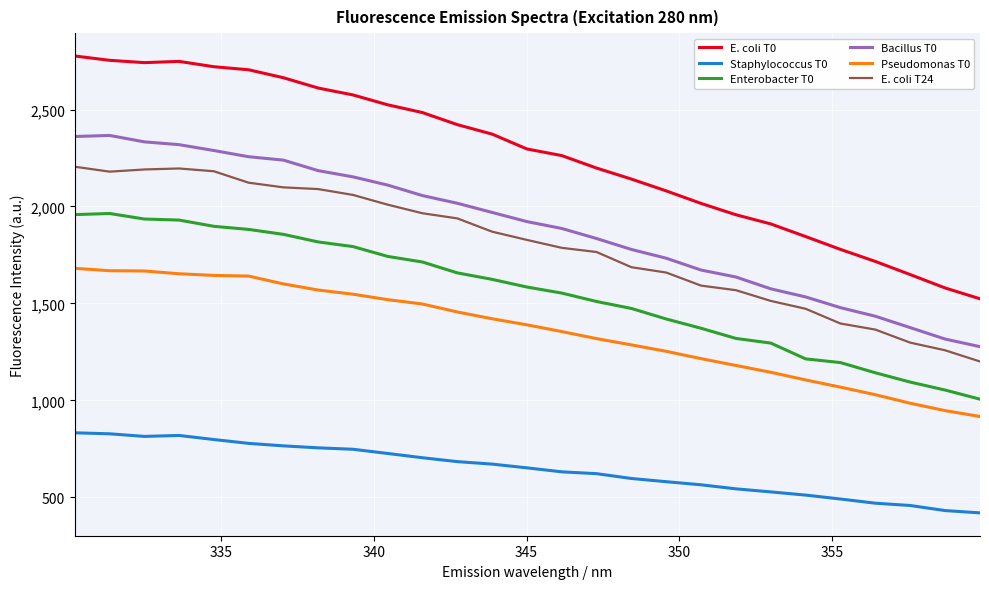

True or false: E. coli T0 and Bacillus T0 intersect in this chart.

False